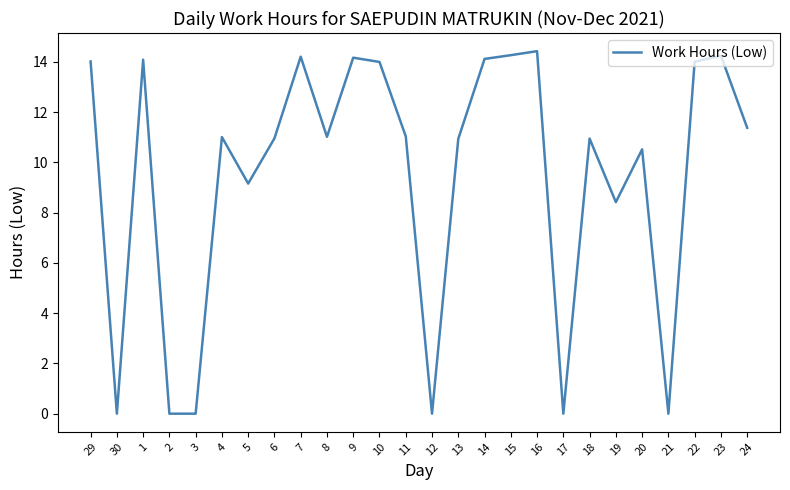

The value at 7 is 3.4. True or false?

False